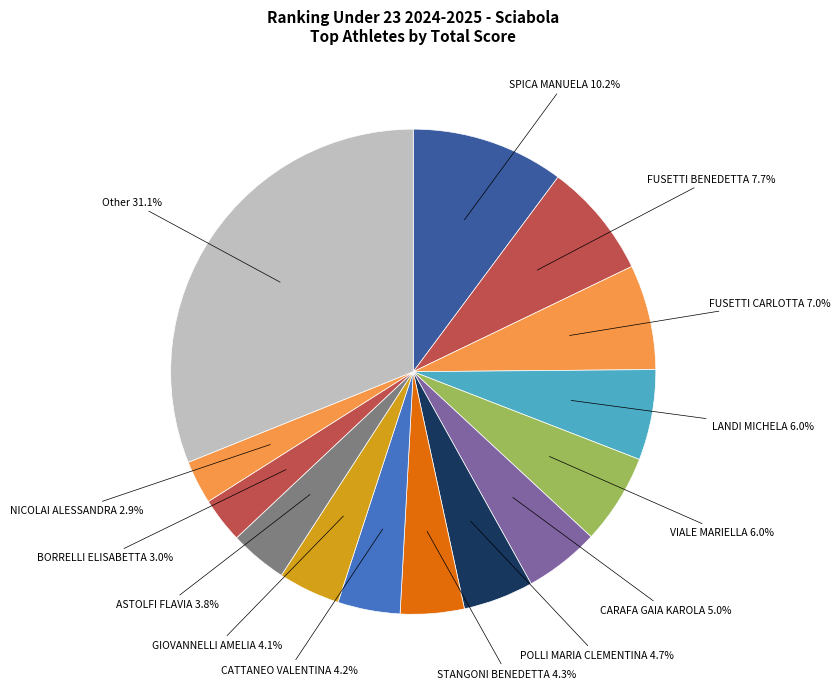

Is there a majority slice in this chart?

No